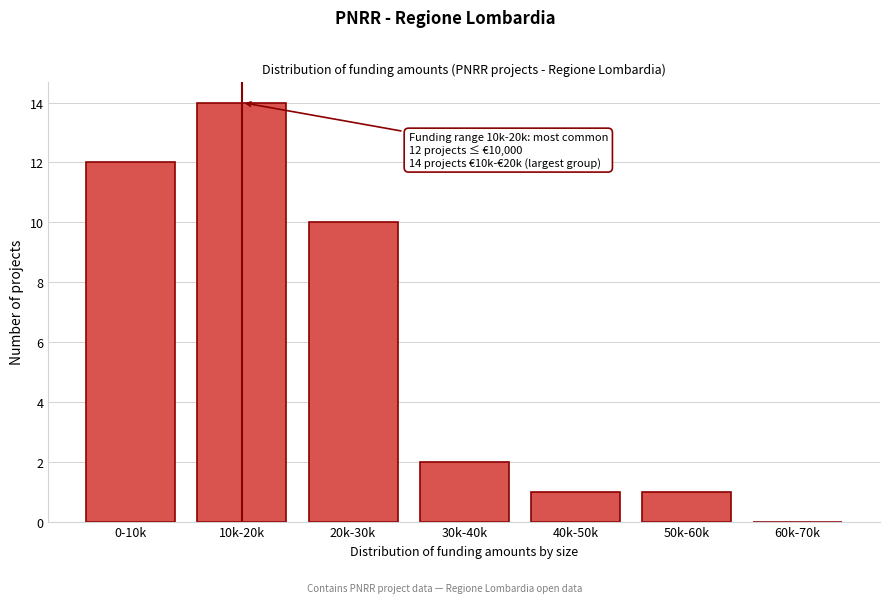

Reading left to right, extract all data points from this chart.

0-10k=12	10k-20k=14	20k-30k=10	30k-40k=2	40k-50k=1	50k-60k=1	60k-70k=0